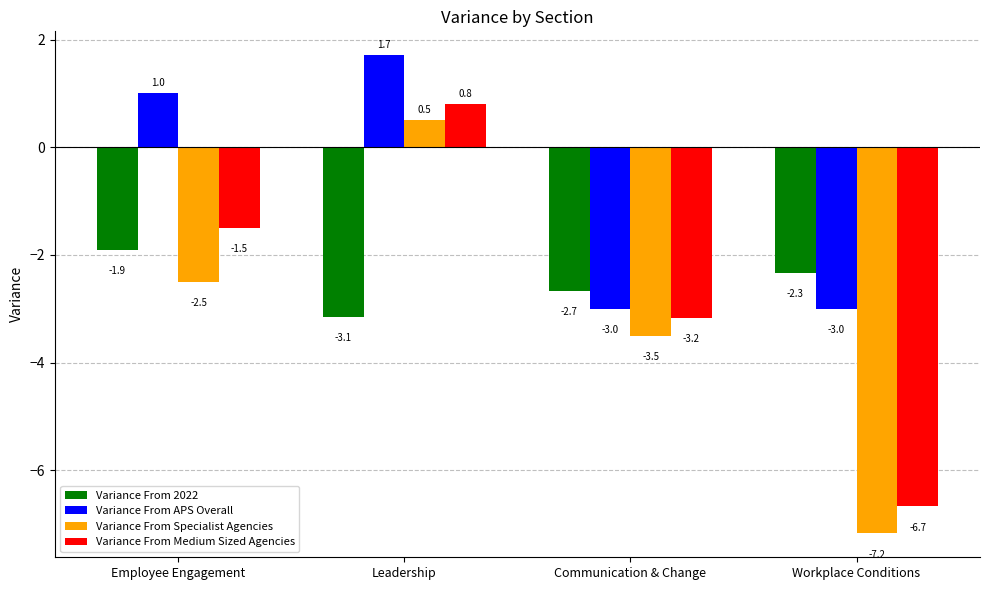

How many data points in Variance From Medium Sized Agencies are above -1?

1